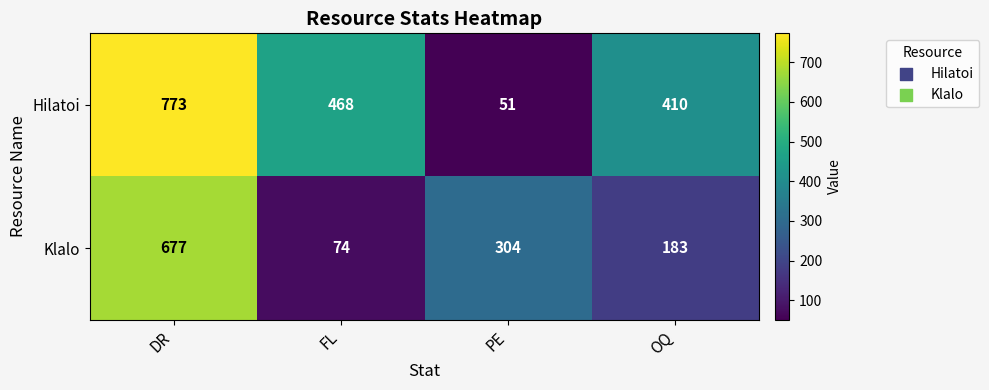

What is the difference between the highest and lowest values at DR?

96